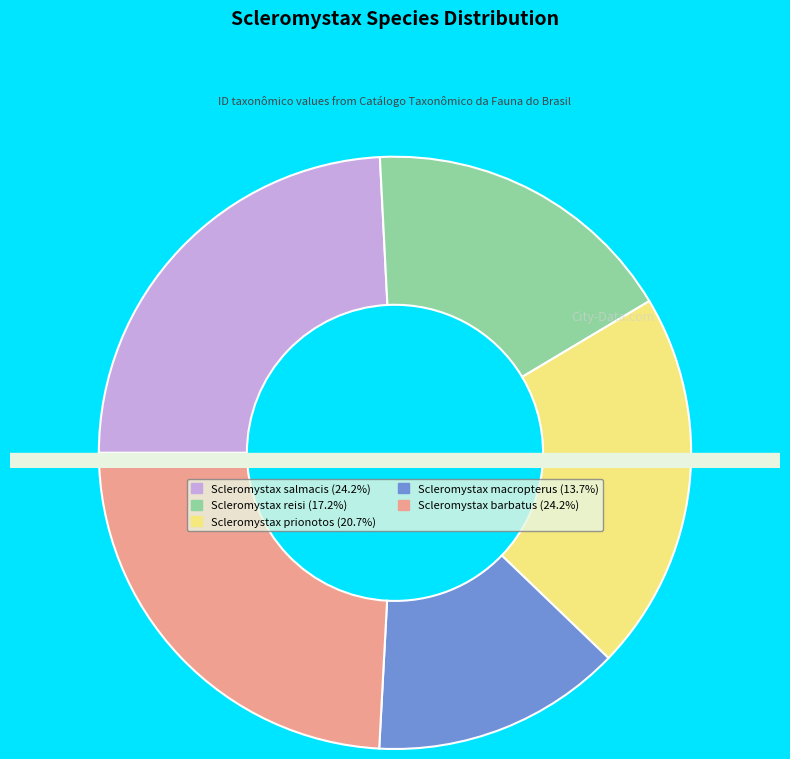

Is there a majority slice in this chart?

No